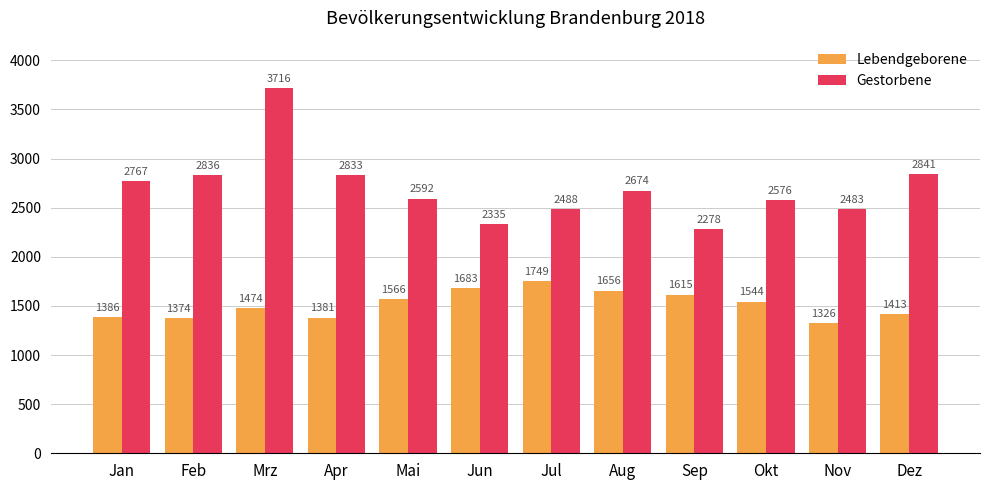

What is the difference between the second highest and minimum values in the Gestorbene series?

563